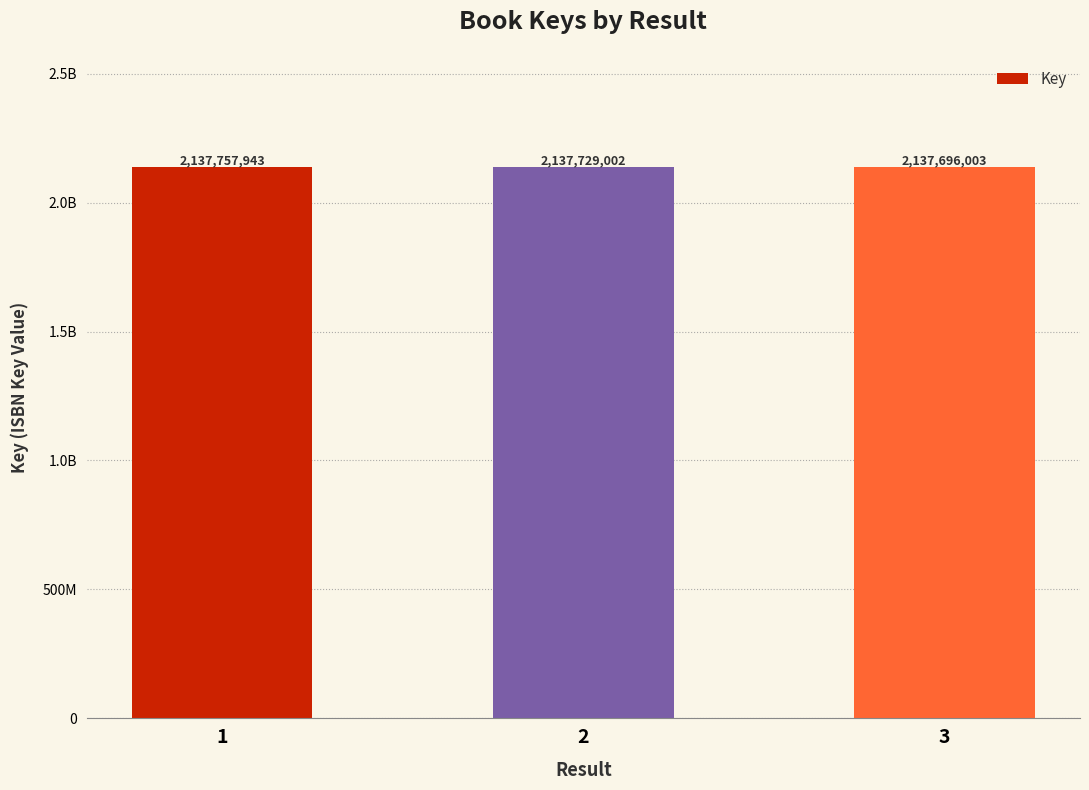

Which has a higher value, 3 or 1?

1